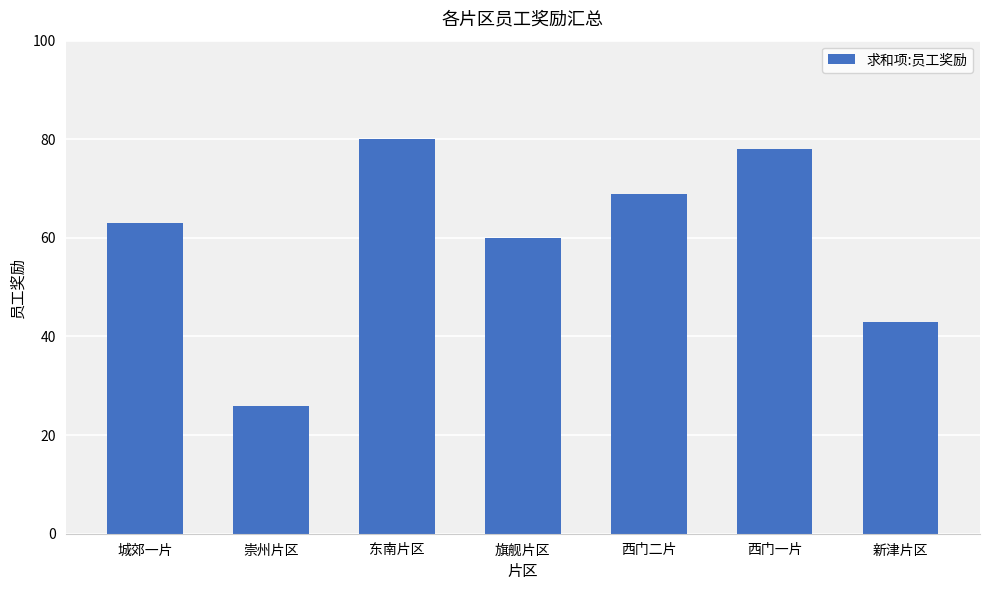

What is the label of the 6th bar from the left?

西门一片